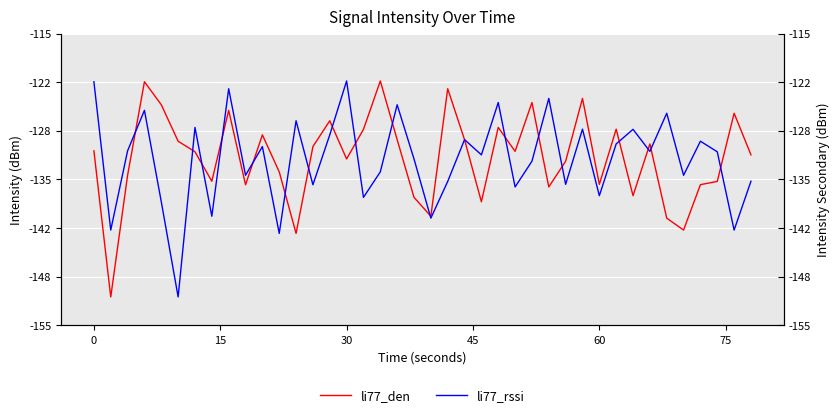

What is the maximum value for li77_den?

-121.5